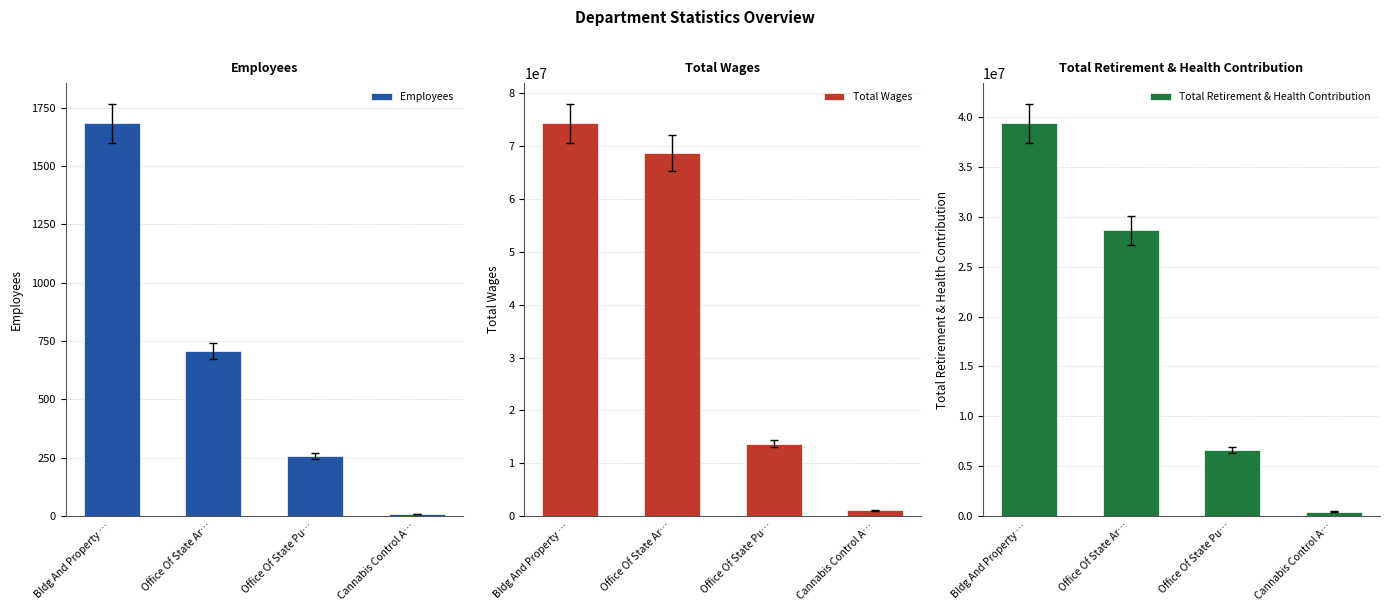

What is the difference between the highest and lowest values at Office Of State Ar…?

68697466.6